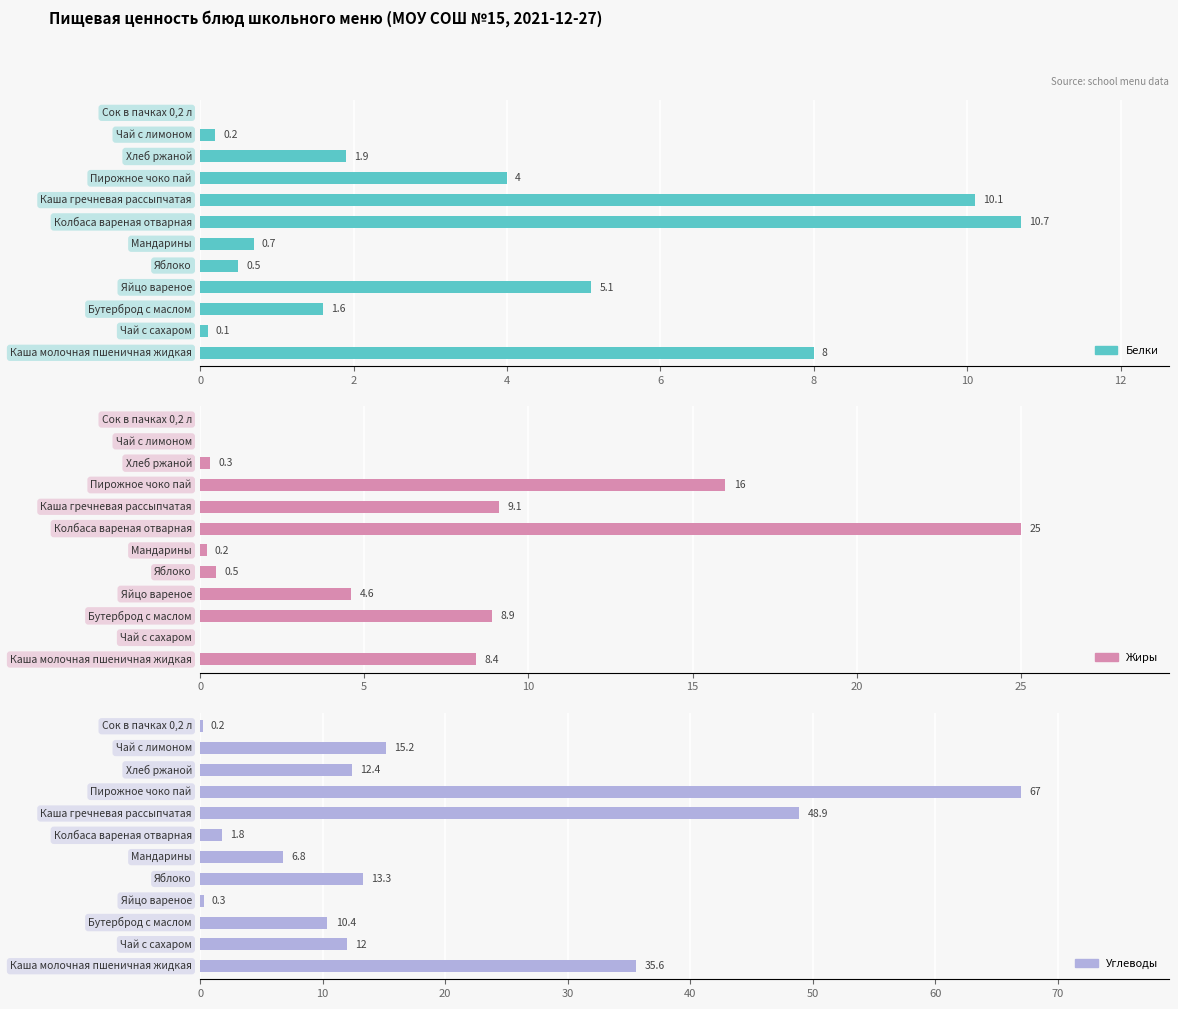

Reading left to right, what are all the values shown in this chart?

Белки: 8.0	0.1	1.6	5.1	0.5	0.7	10.7	10.1	4.0	1.9	0.2	0.0
Жиры: 8.4	0.0	8.9	4.6	0.5	0.2	25.0	9.1	16.0	0.3	0.0	0.0
Углеводы: 35.6	12.0	10.4	0.3	13.3	6.8	1.8	48.9	67.0	12.4	15.2	0.2